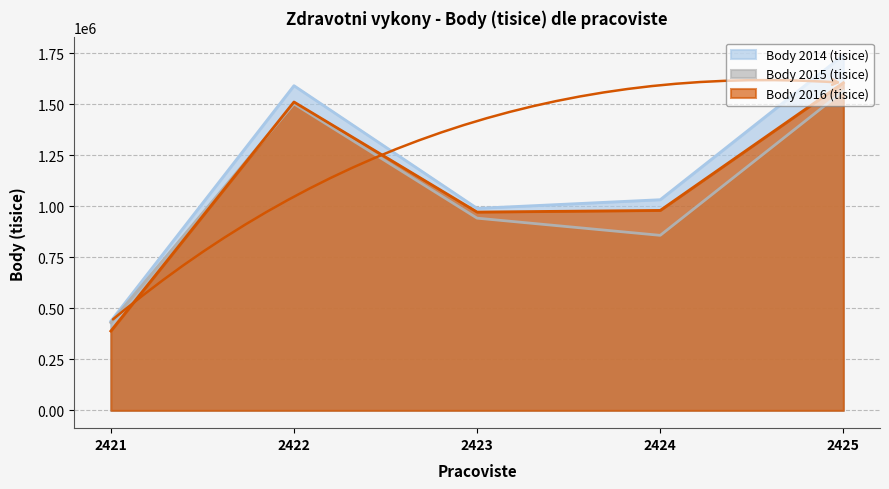

At which category is the sum across all series the highest?

2425